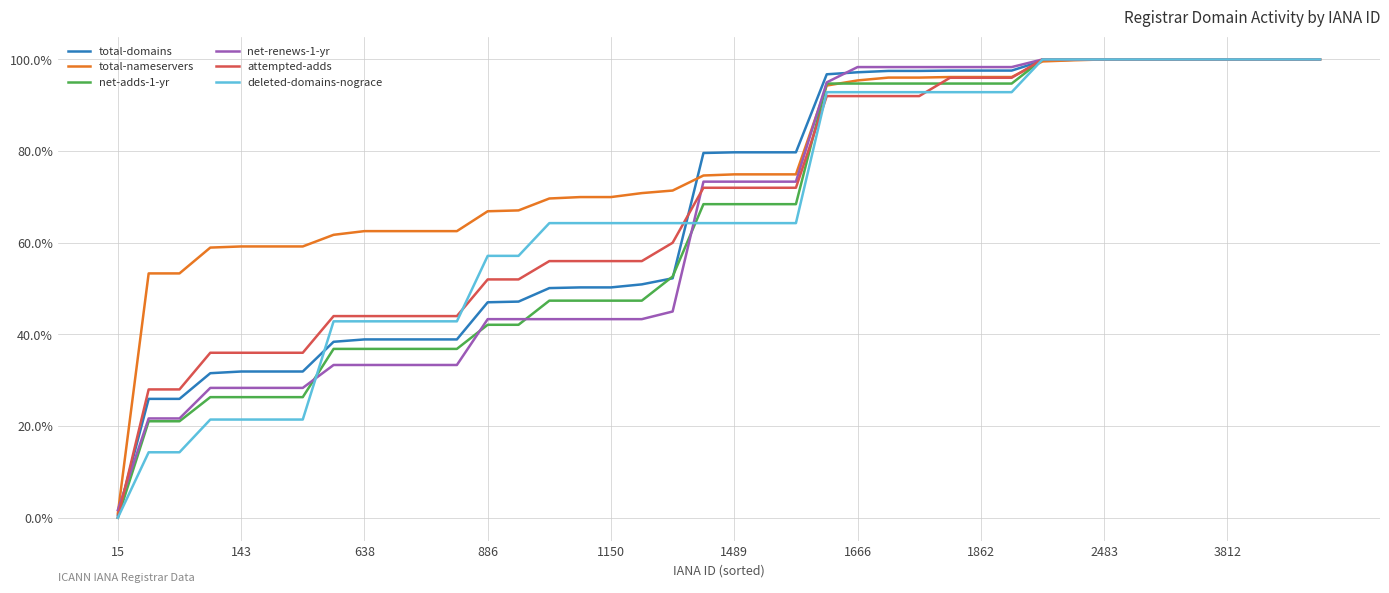

How many lines are shown in the chart?

6